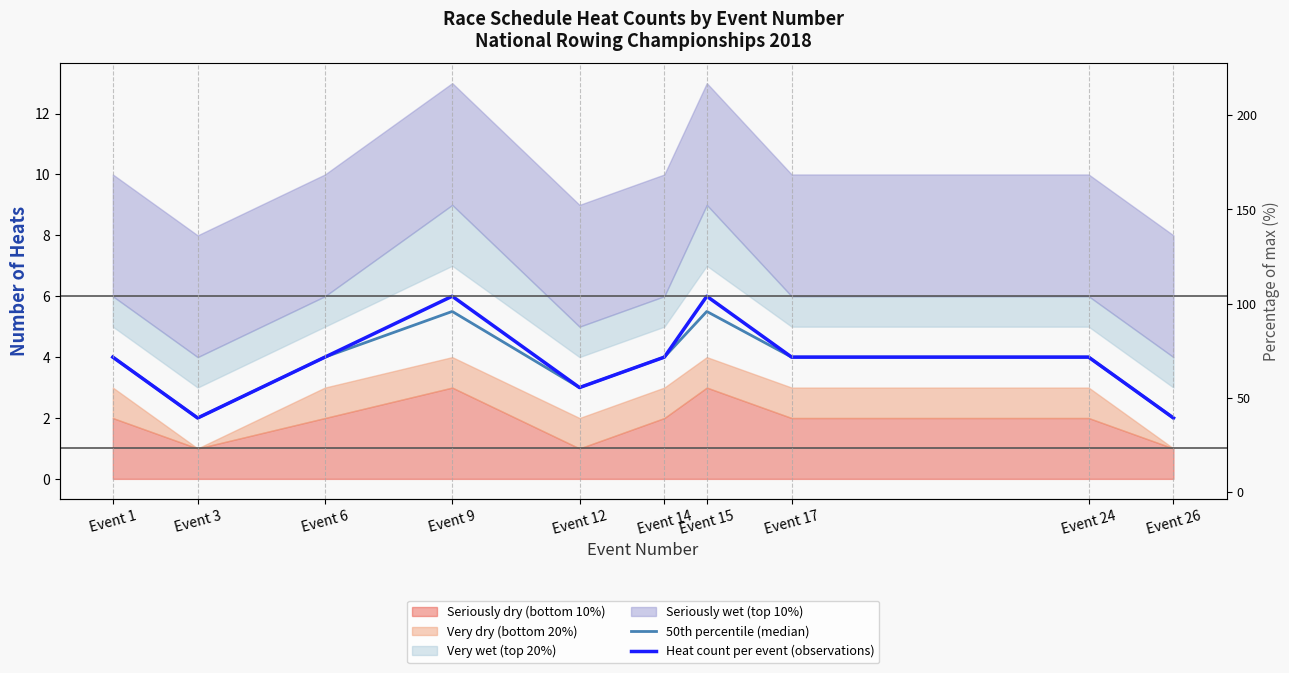

What is the minimum value for 50th percentile (median)?

2.0